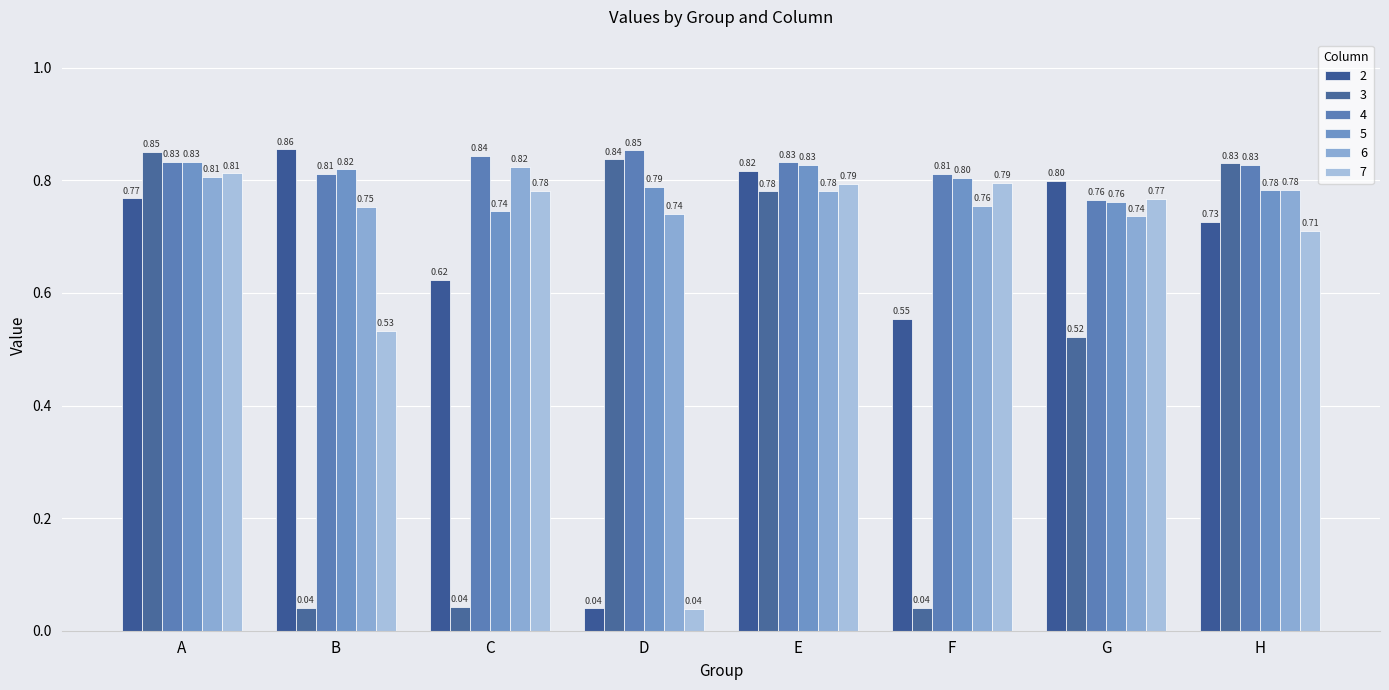

Does the chart contain stacked bars?

No